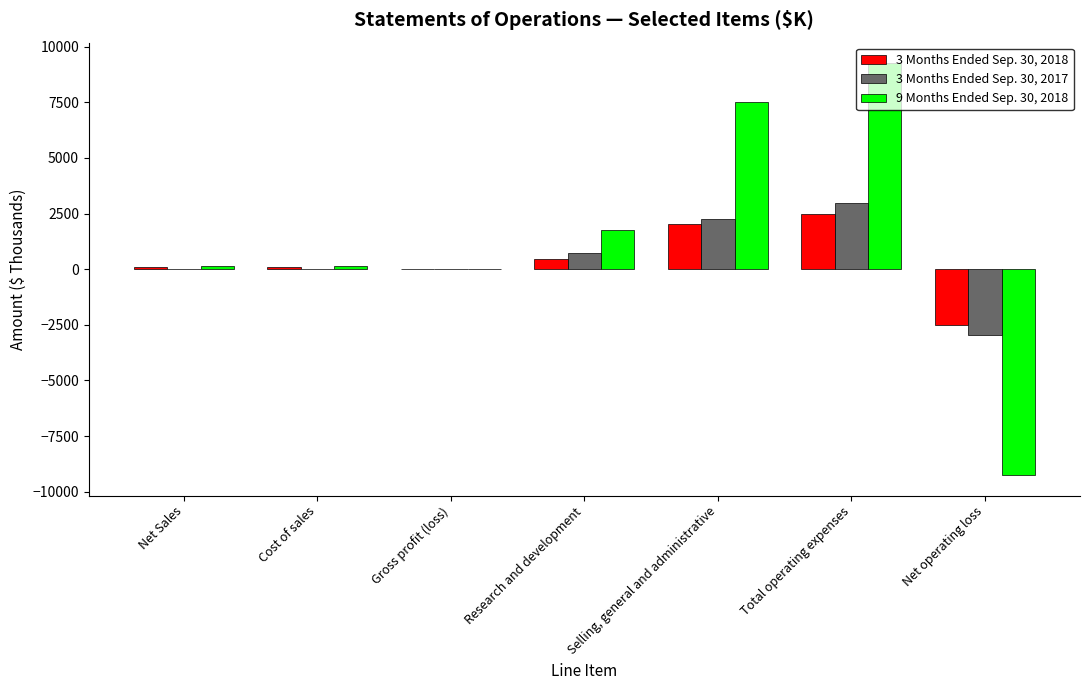

What is the maximum value shown in the chart?

9252